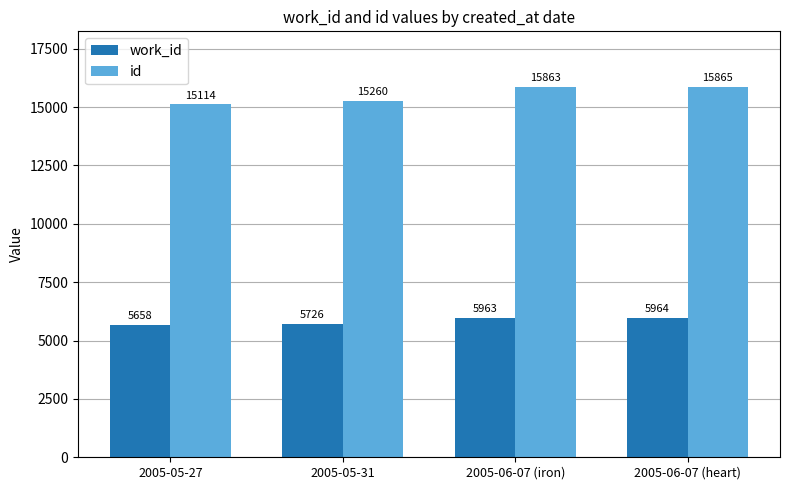

The value of work_id at 2005-06-07 (iron) is 5963. True or false?

True